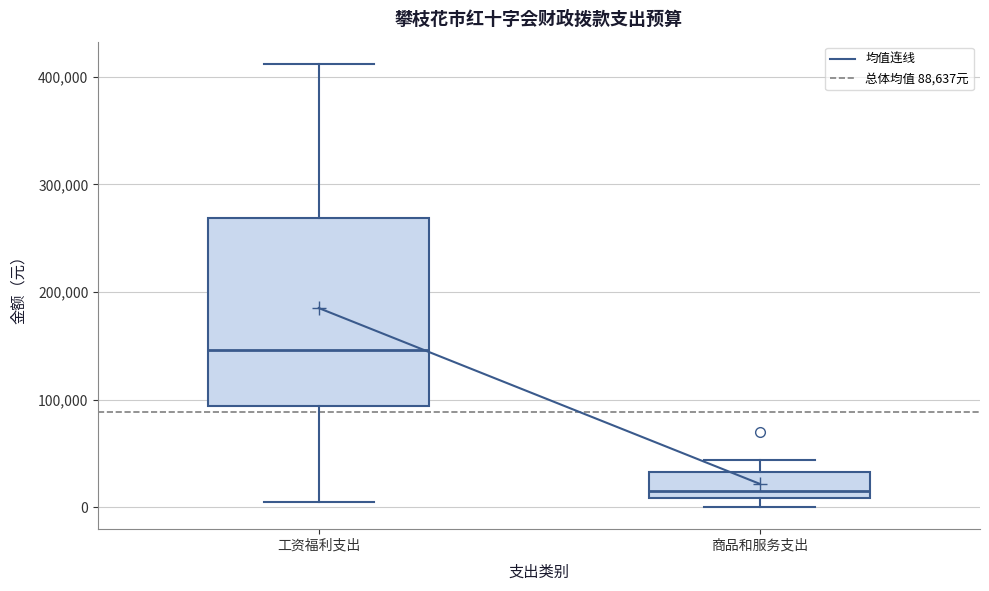

Which box has the lowest median line?

商品和服务支出